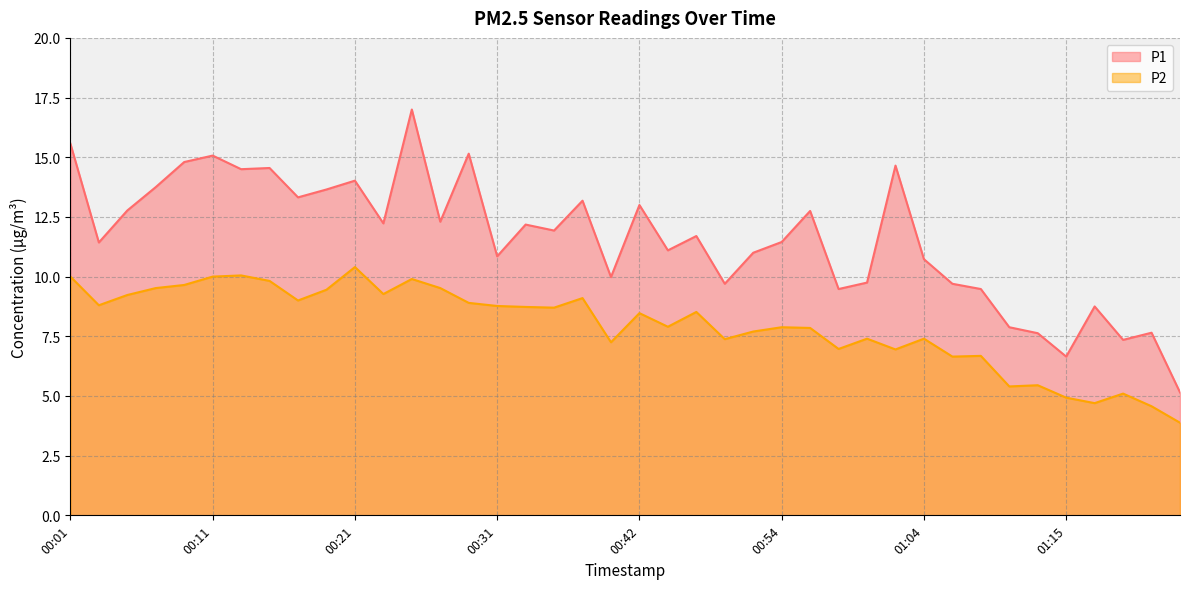

Which has a higher value, 01:07 or 00:03?

00:03